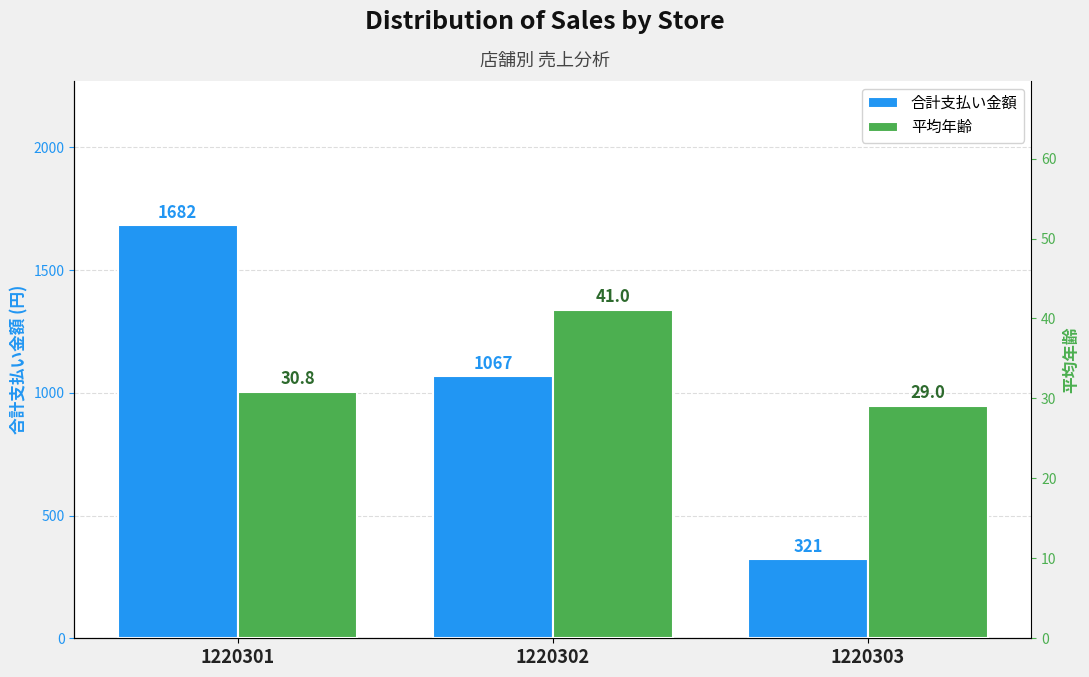

What is the highest value of the 合計支払い金額 series?

1682.0